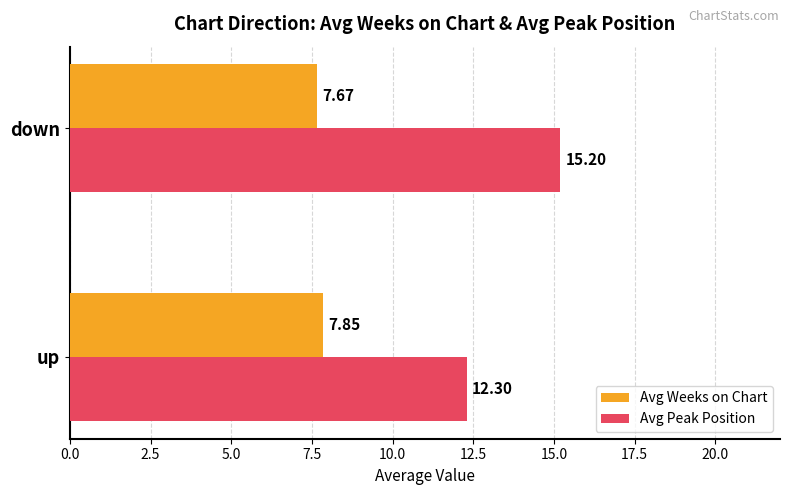

What is the average value of the Avg Peak Position series?

13.8